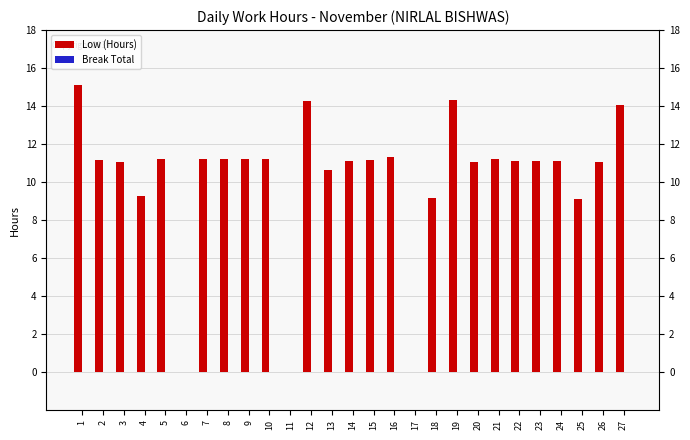

Count the number of data series in this chart.

2